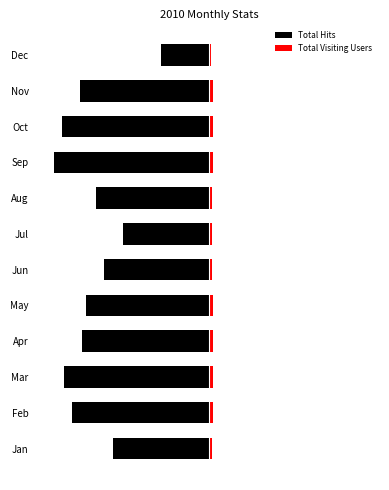

Which series has the widest spread of values?

Total Hits